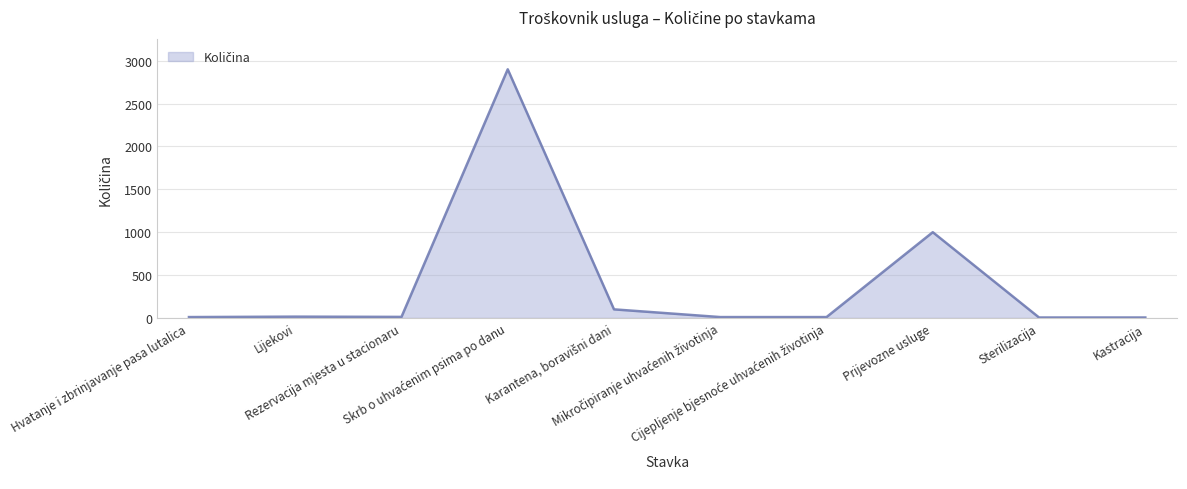

What is the greatest value displayed?

2900